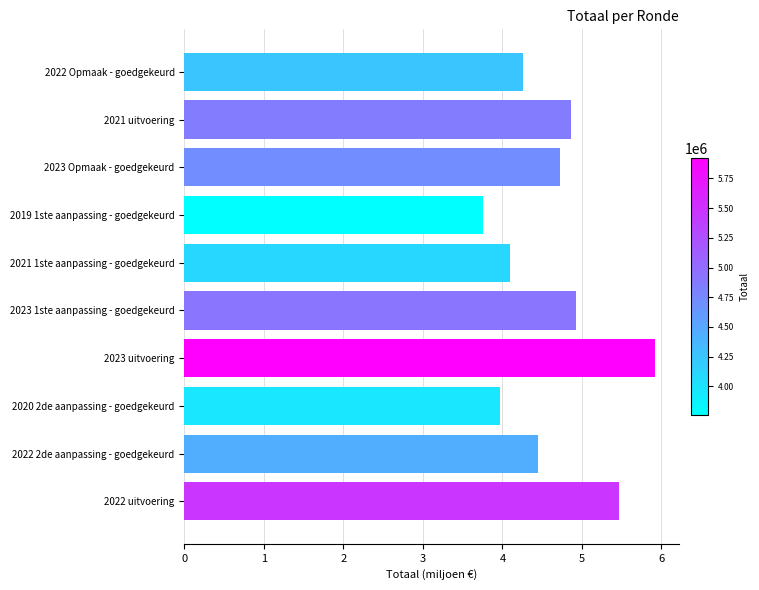

What is the sum of all values?

46.4